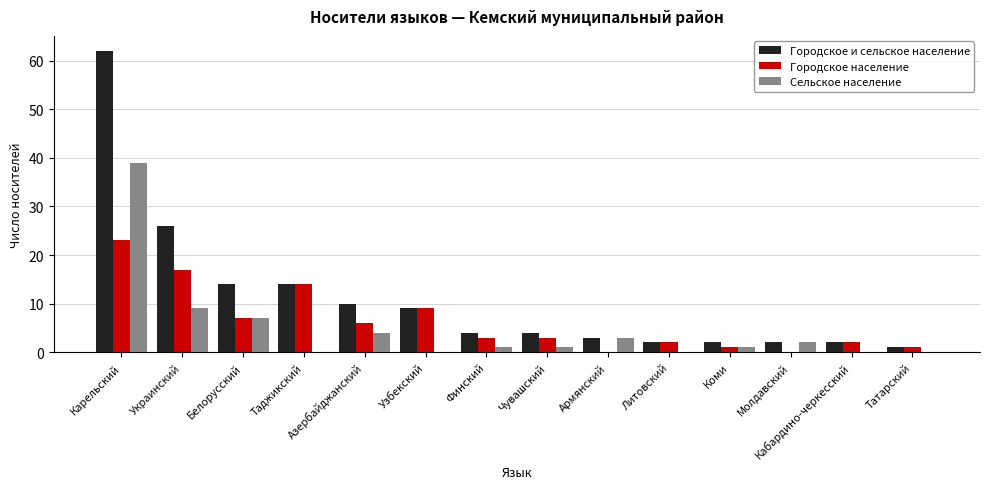

How many groups of bars are there?

14